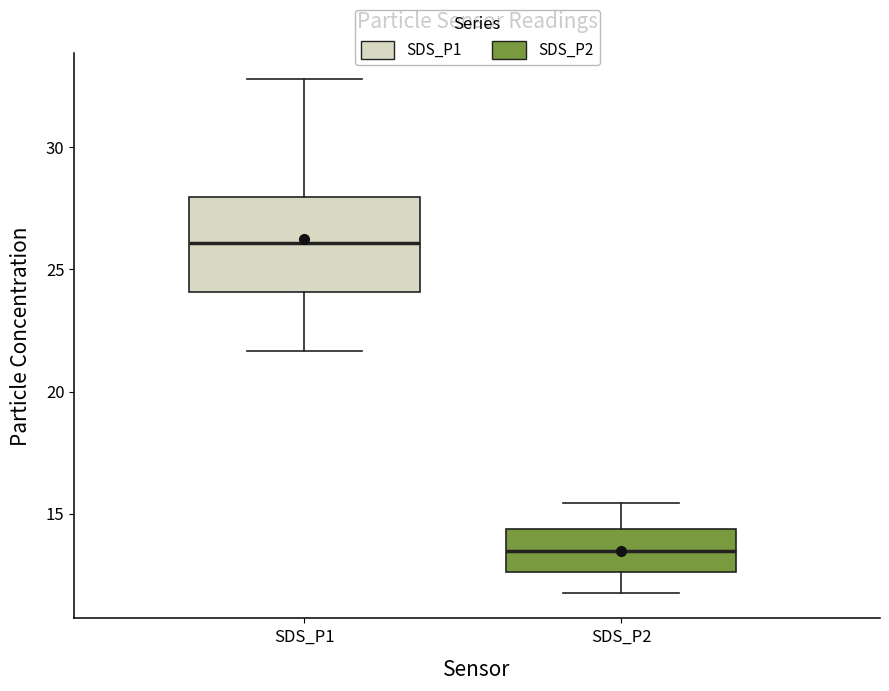

Which box has the highest median line?

SDS_P1